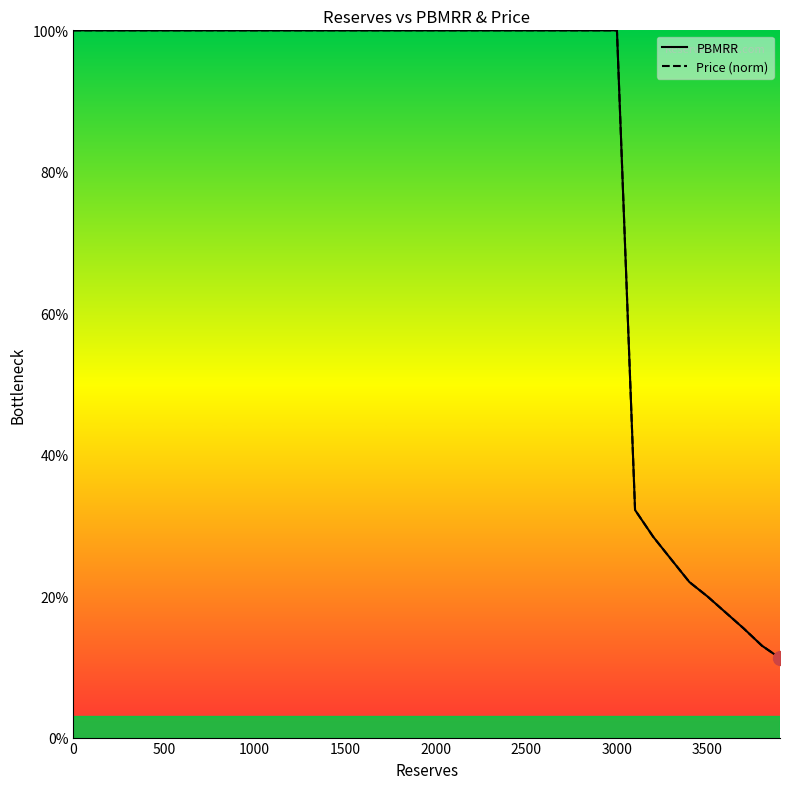

What is the difference between the second highest and minimum values in the Price (norm) series?

0.9